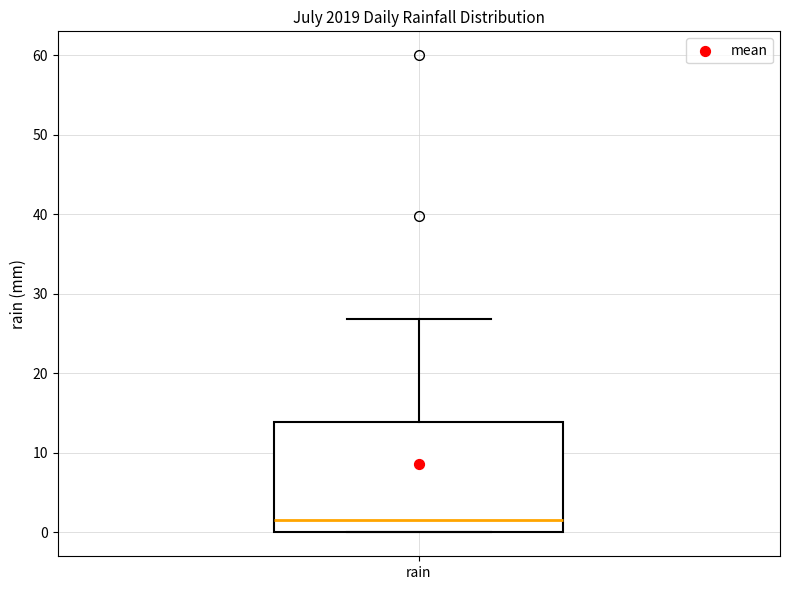

Read this box plot against the y-axis: the position of the median line, the range covered by the box, and the ends of both whiskers. The values are not printed on the chart, so give them approximately, as read against the axis.

median 2, box 0 to 14, whiskers 0 to 27